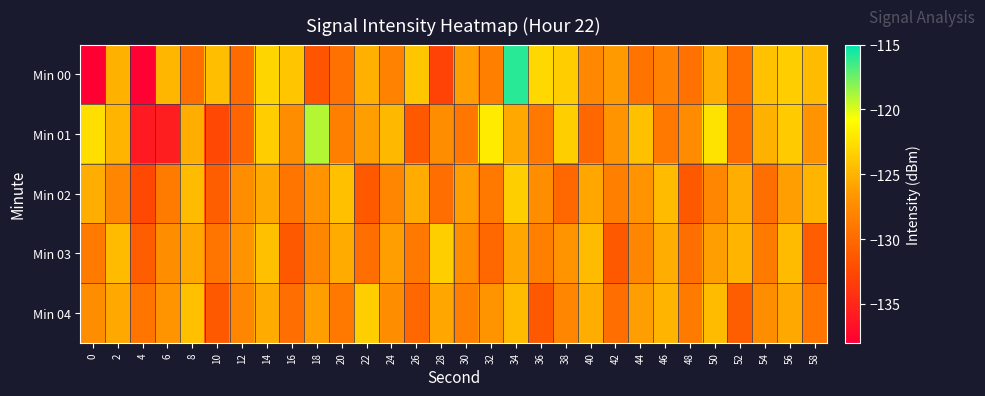

Reading left to right, transcribe all the data shown in this chart.

Min 00: 0=-138.0	2=-125.1	4=-137.8	6=-124.9	8=-129.6	10=-124.4	12=-129.8	14=-123.1	16=-123.9	18=-131.6	20=-129.4	22=-125.2	24=-128.2	26=-123.9	28=-132.9	30=-126.2	32=-128.3	34=-116.0	36=-123.0	38=-123.5	40=-127.7	42=-126.4	44=-129.2	46=-128.1	48=-129.4	50=-125.4	52=-129.5	54=-124.2	56=-123.6	58=-124.5
Min 01: 0=-122.6	2=-124.9	4=-136.0	6=-135.7	8=-125.4	10=-132.5	12=-130.3	14=-123.6	16=-127.3	18=-119.1	20=-128.4	22=-126.2	24=-124.8	26=-131.2	28=-127.3	30=-129.1	32=-121.9	34=-125.7	36=-129.0	38=-123.5	40=-130.1	42=-126.8	44=-124.3	46=-128.9	48=-127.6	50=-122.3	52=-129.8	54=-125.1	56=-123.7	58=-126.9
Min 02: 0=-125.3	2=-127.9	4=-132.4	6=-128.7	8=-124.6	10=-130.9	12=-127.3	14=-125.7	16=-129.1	18=-126.8	20=-124.3	22=-131.2	24=-127.9	26=-125.5	28=-129.7	30=-126.2	32=-128.9	34=-123.5	36=-127.3	38=-130.1	40=-125.8	42=-128.3	44=-126.9	46=-124.6	48=-131.2	50=-127.9	52=-125.3	54=-129.7	56=-126.2	58=-124.9
Min 03: 0=-128.7	2=-124.6	4=-130.9	6=-127.3	8=-125.7	10=-129.1	12=-126.8	14=-124.3	16=-131.2	18=-127.9	20=-125.5	22=-129.7	24=-126.2	26=-128.9	28=-123.5	30=-127.3	32=-130.1	34=-125.8	36=-128.3	38=-126.9	40=-124.6	42=-131.2	44=-127.9	46=-125.3	48=-129.7	50=-126.2	52=-124.9	54=-128.7	56=-124.6	58=-130.9
Min 04: 0=-127.3	2=-125.7	4=-129.1	6=-126.8	8=-124.3	10=-131.2	12=-127.9	14=-125.5	16=-129.7	18=-126.2	20=-128.9	22=-123.5	24=-127.3	26=-130.1	28=-125.8	30=-128.3	32=-126.9	34=-124.6	36=-131.2	38=-127.9	40=-125.3	42=-129.7	44=-126.2	46=-124.9	48=-128.7	50=-124.6	52=-130.9	54=-127.3	56=-125.7	58=-129.1